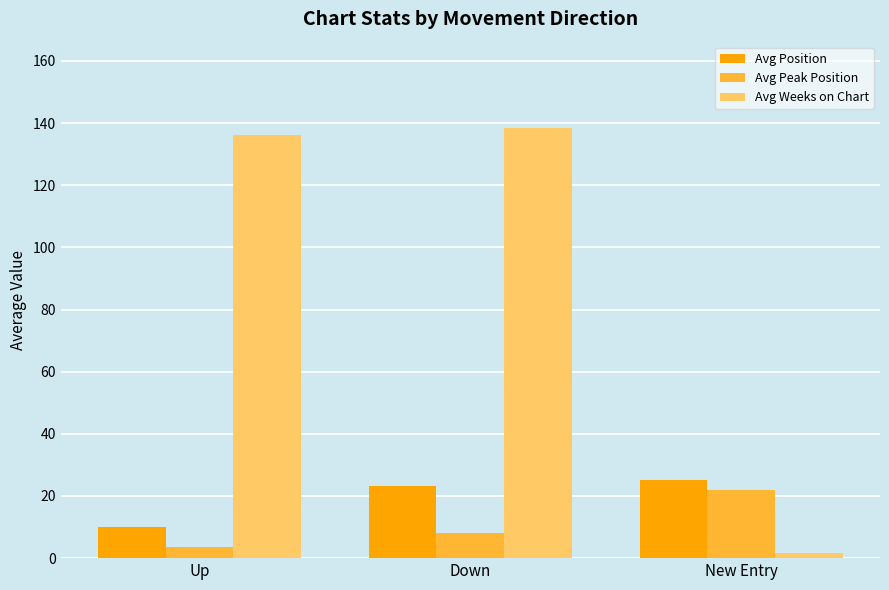

List the series in order of their peak value, highest first.

Avg Weeks on Chart, Avg Position, Avg Peak Position